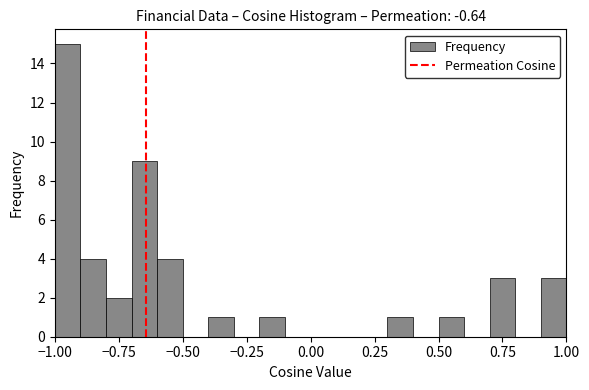

Around what value on the x-axis is the tallest bar? Give the approximate position of its centre, as read against the axis.

-0.95